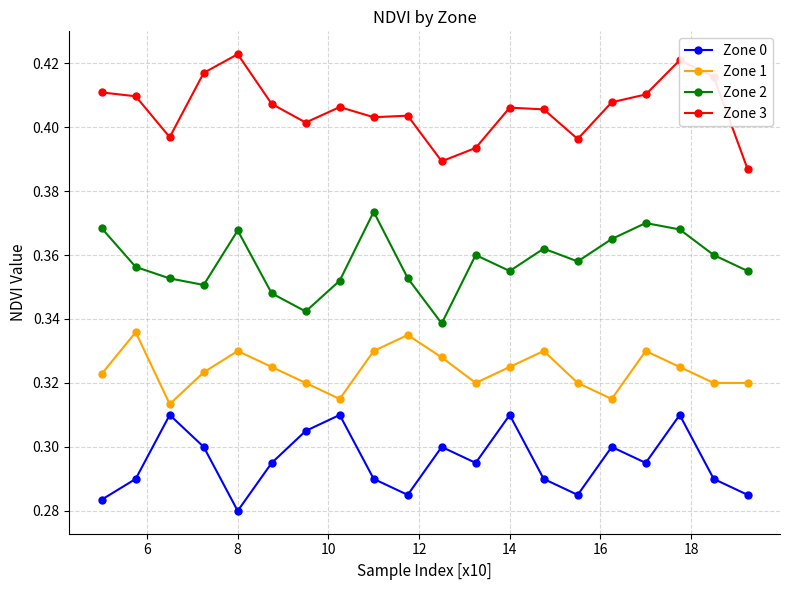

Which series has the largest total across all categories?

Zone 3